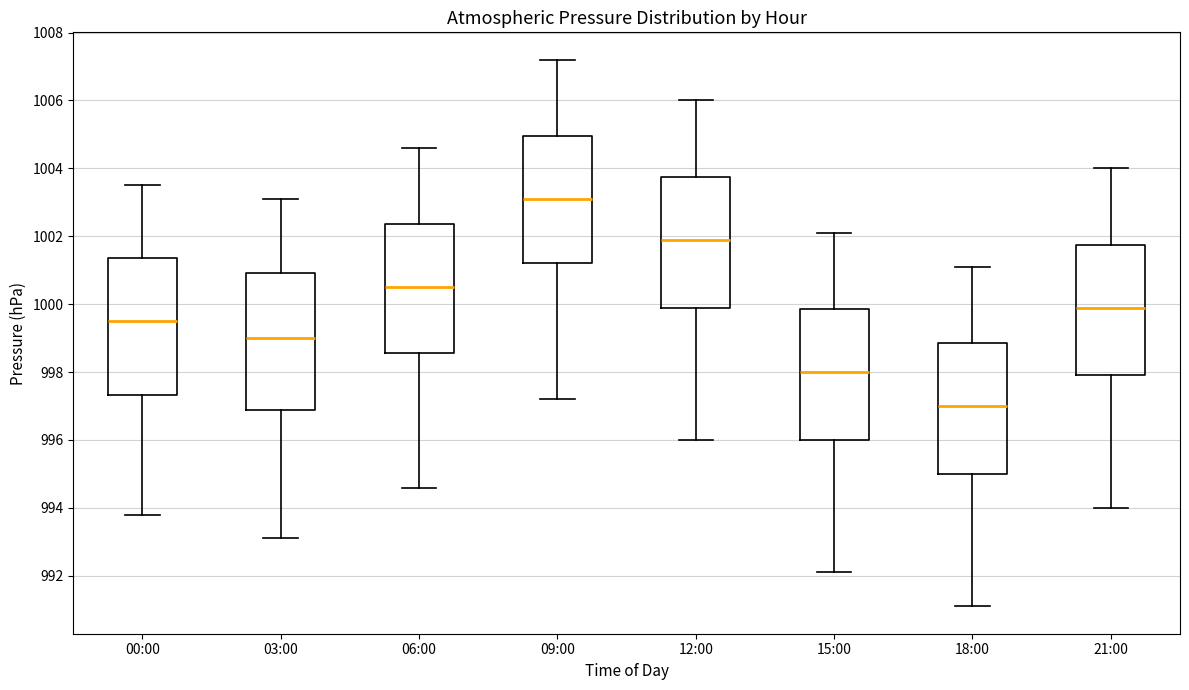

Reading left to right, read every box against the y-axis: the position of its median line, the range the box covers, and the ends of its whiskers. The values are not printed on the chart, so give them approximately, as read against the axis.

00:00: median 999.6, box 997.4 to 1001.4, whiskers 993.8 to 1003.6
03:00: median 999.0, box 996.8 to 1001.0, whiskers 993.2 to 1003.2
06:00: median 1000.6, box 998.6 to 1002.4, whiskers 994.6 to 1004.6
09:00: median 1003.2, box 1001.2 to 1005.0, whiskers 997.2 to 1007.2
12:00: median 1002.0, box 1000.0 to 1003.8, whiskers 996.0 to 1006.0
15:00: median 998.0, box 996.0 to 999.8, whiskers 992.2 to 1002.2
18:00: median 997.0, box 995.0 to 998.8, whiskers 991.2 to 1001.2
21:00: median 1000.0, box 998.0 to 1001.8, whiskers 994.0 to 1004.0